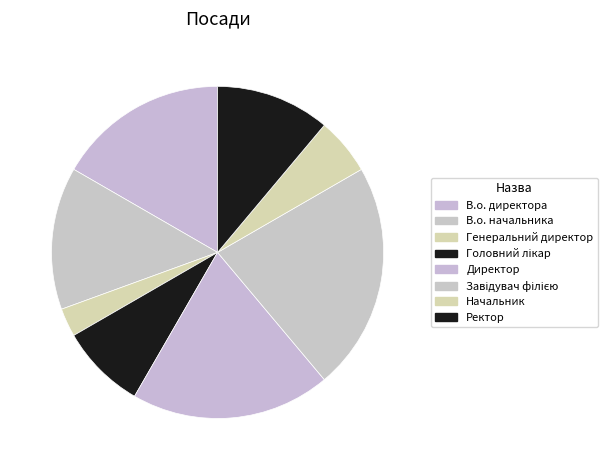

Does Головний лікар account for over 50% of the chart?

No